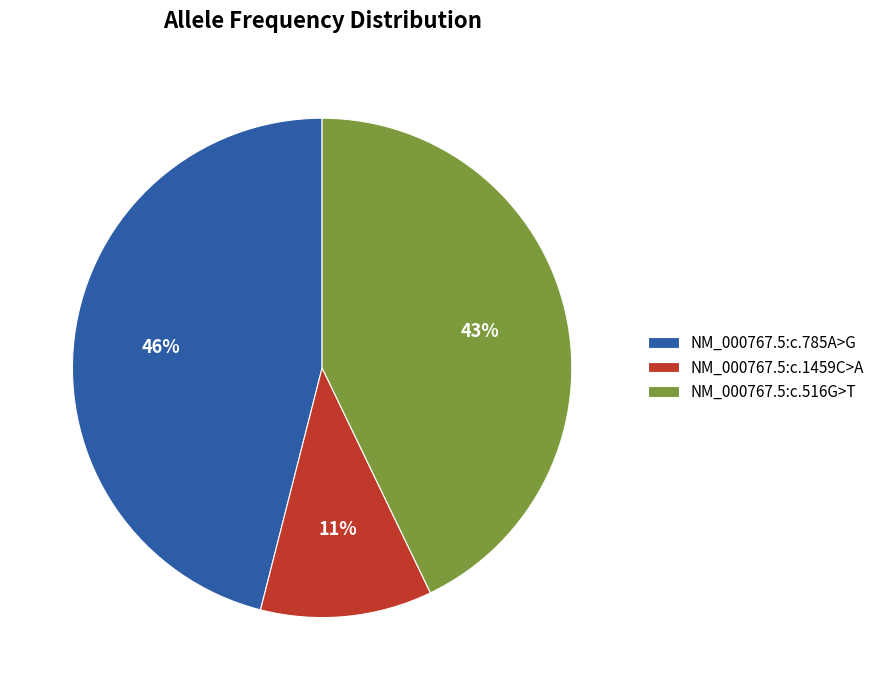

To the nearest percent, what is the average slice percentage?

33%